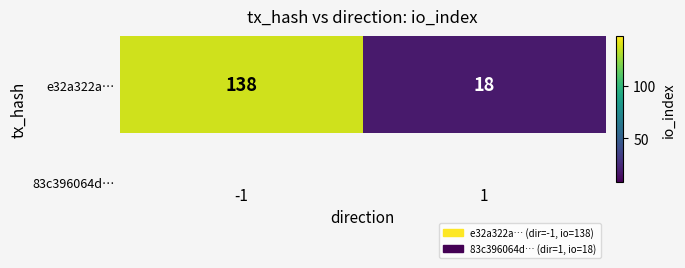

Approximately how many times larger is the value at 1 compared to -1?

0.1